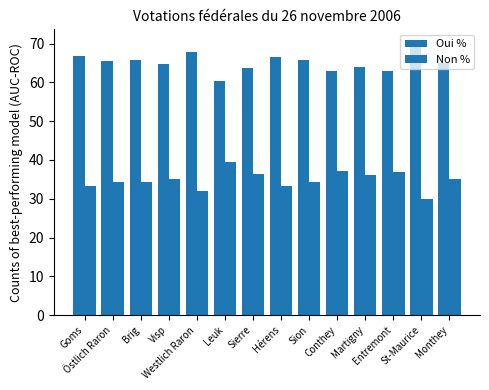

How many data points in Non % are less than 35?

7